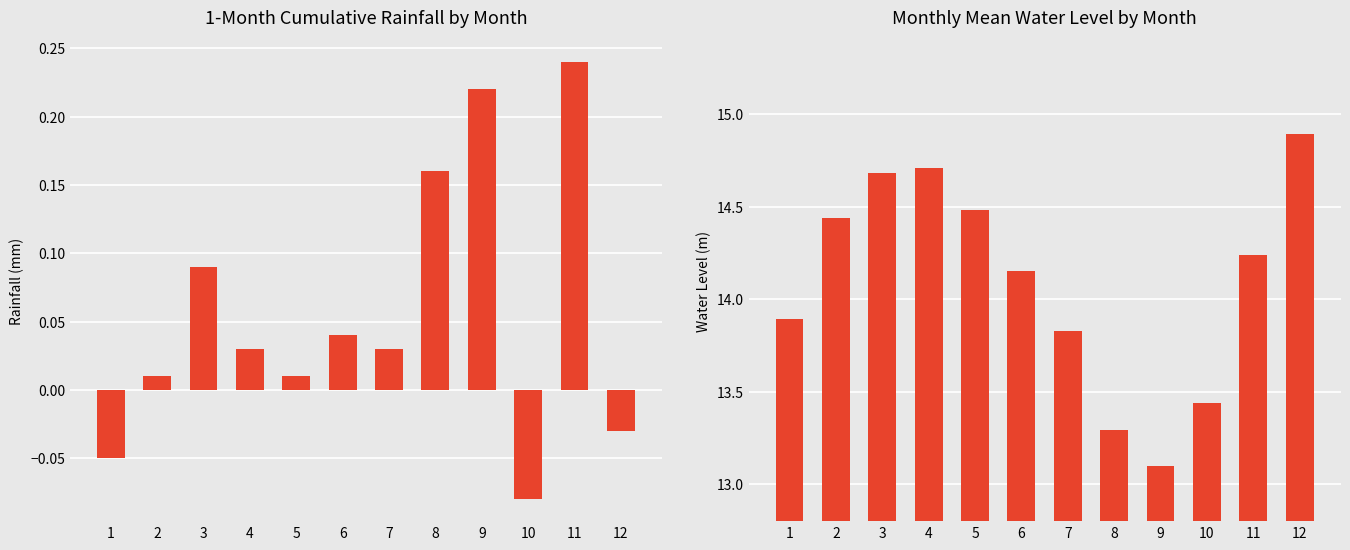

Is it true that 1-month cumulative rainfall (mm) equals -0.1 at 10?

False